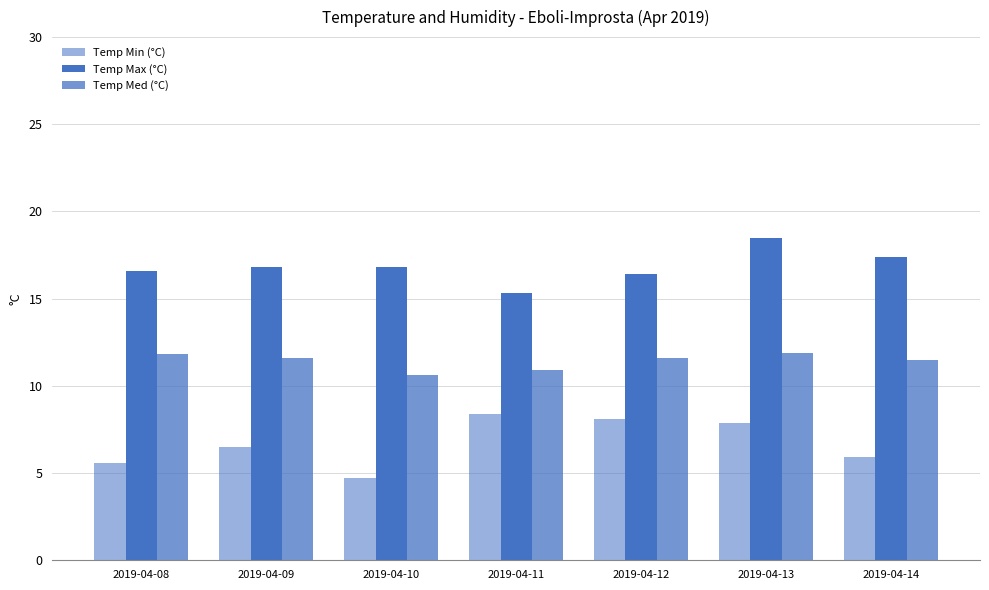

Read the Temp Min (°C) value at 2019-04-12.

8.1